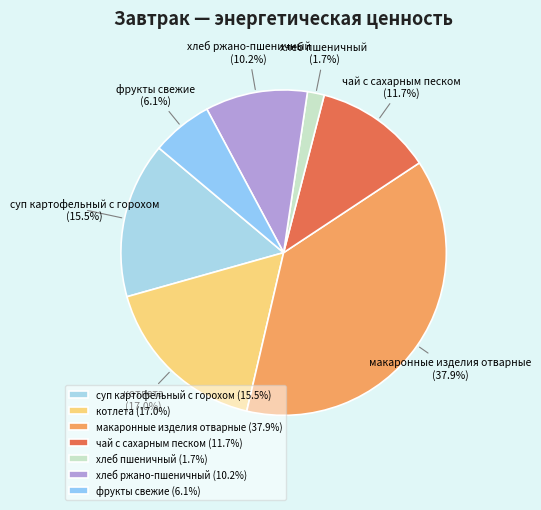

True or false: хлеб пшеничный accounts for 2% of the total.

True